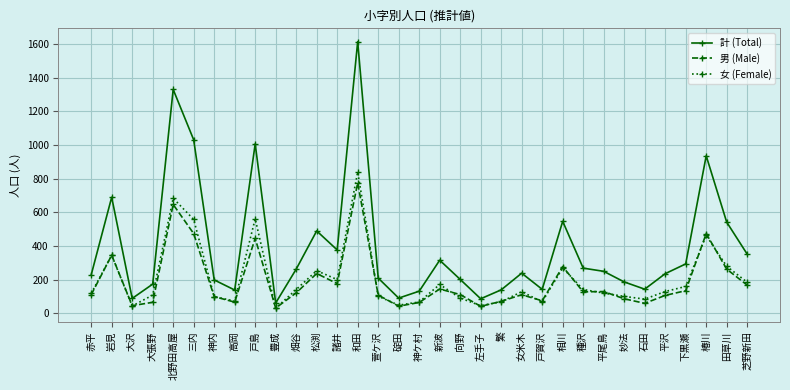

What is the sum of the 男 (Male) values at 高岡 and 岩見?

411